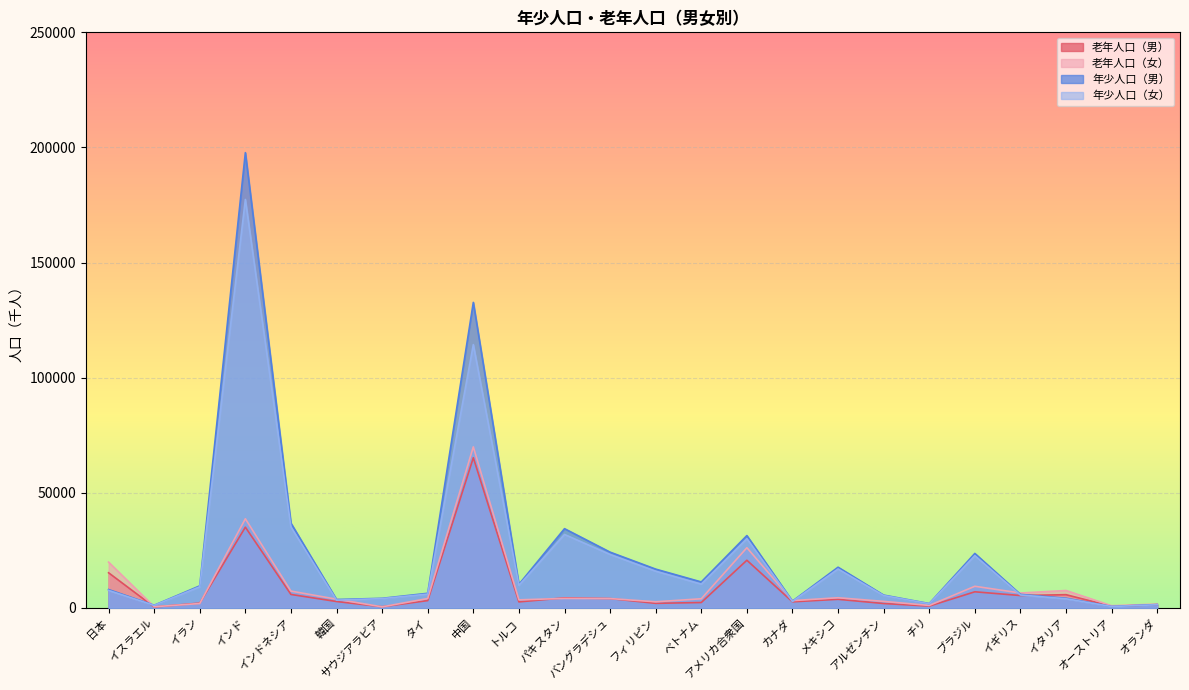

Reading left to right, transcribe all the data shown in this chart.

老年人口（男）: 15261	399	2089	35070	5846	2777	509	3177	65230	2613	4367	4061	1987	2341	20703	2642	3743	1906	783	7000	5378	5744	700	1379
老年人口（女）: 19891	506	1906	38711	7307	3782	455	4076	69949	3494	4127	4061	2664	3970	26136	3163	4417	2838	1067	9395	6473	7563	935	1656
年少人口（男）: 7984	1154	9581	197741	36815	3652	4164	6349	132701	10225	34418	24221	16848	11277	31423	2946	17683	5564	1885	23664	5885	4202	629	1458
年少人口（女）: 7608	1093	9174	177404	35105	3383	4040	6004	114372	9799	31902	23207	15935	10332	30045	2798	16902	5376	1816	22699	5615	3966	596	1380